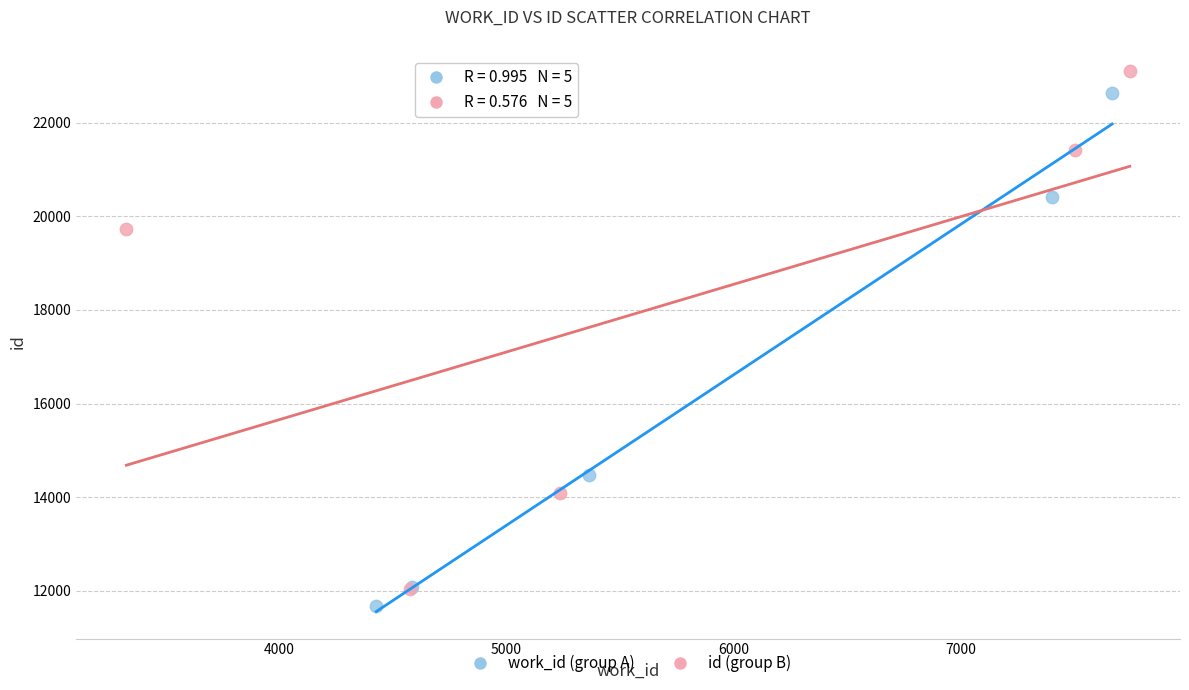

What are all the series names shown in the legend?

work_id (group A), id (group B)